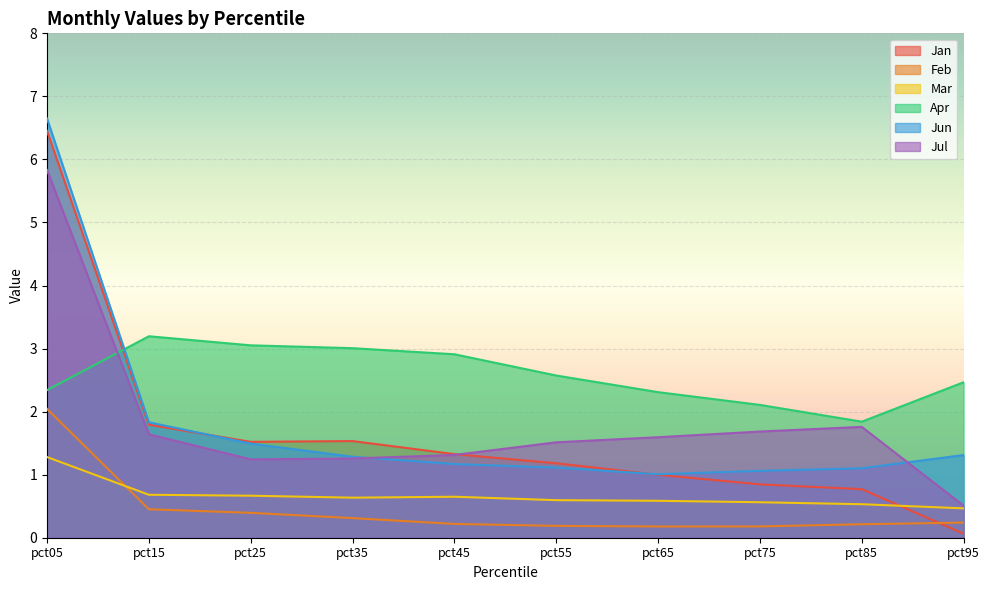

The Apr series shows 2.5 at pct95. True or false?

True